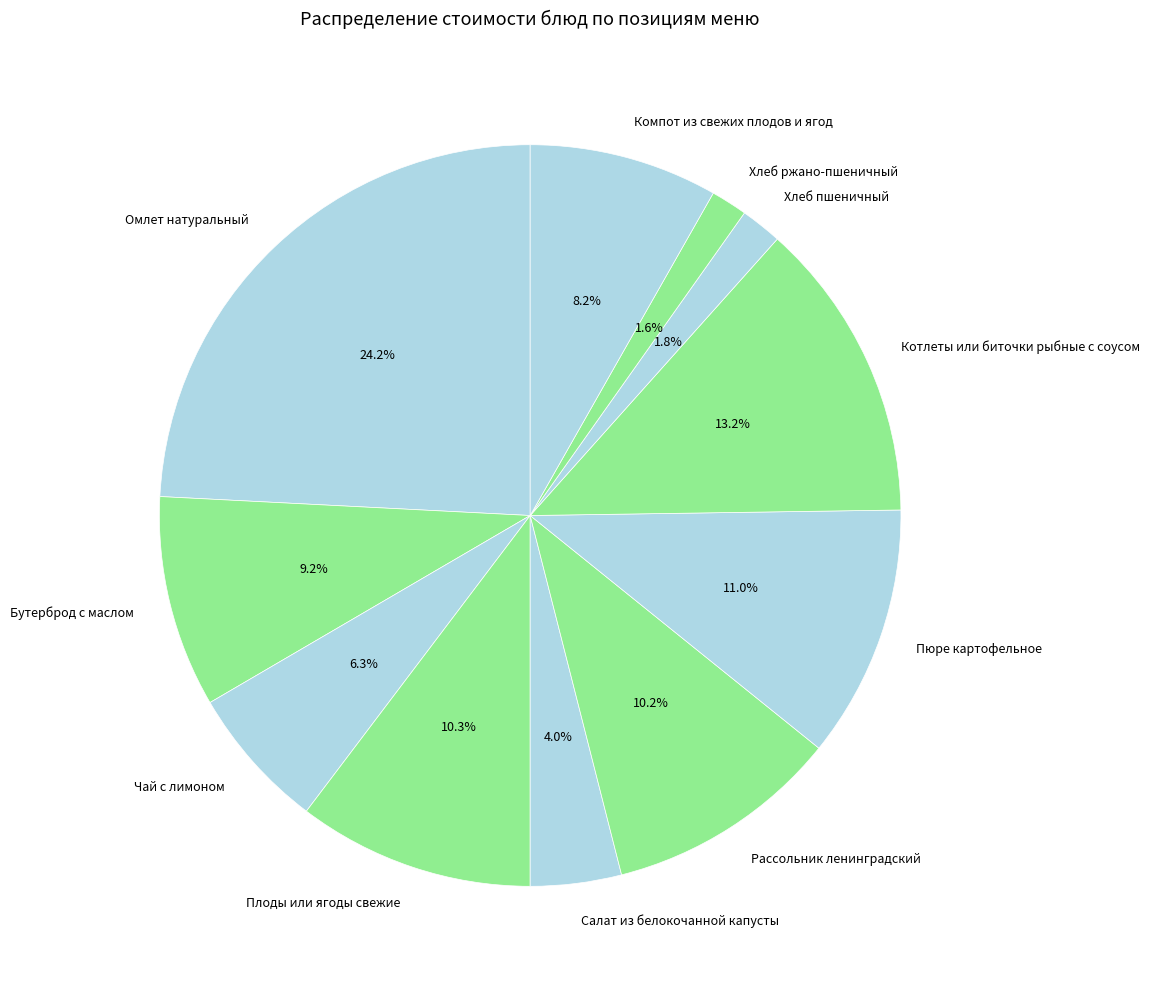

Is it true that Котлеты или биточки рыбные с соусом is 13% of the pie?

True